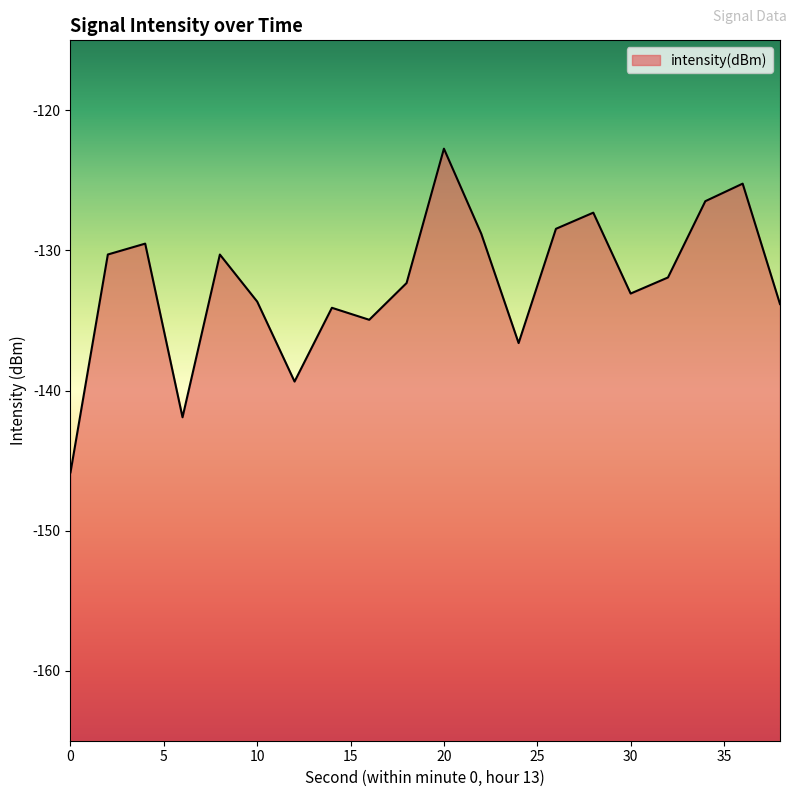

Reading left to right, list all the values displayed in this chart.

-145.8	-130.3	-129.5	-141.9	-130.3	-133.7	-139.4	-134.1	-134.9	-132.3	-122.7	-128.8	-136.6	-128.5	-127.3	-133.1	-131.9	-126.5	-125.2	-133.8